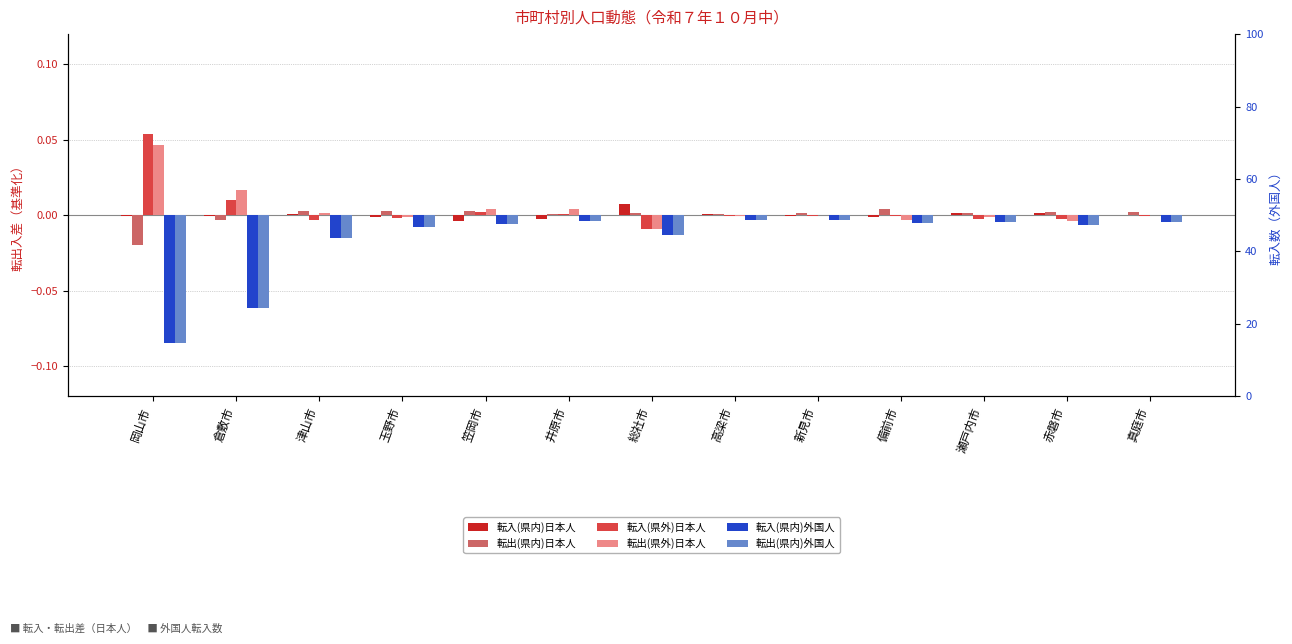

Which has a higher value, 津山市 or 真庭市?

津山市